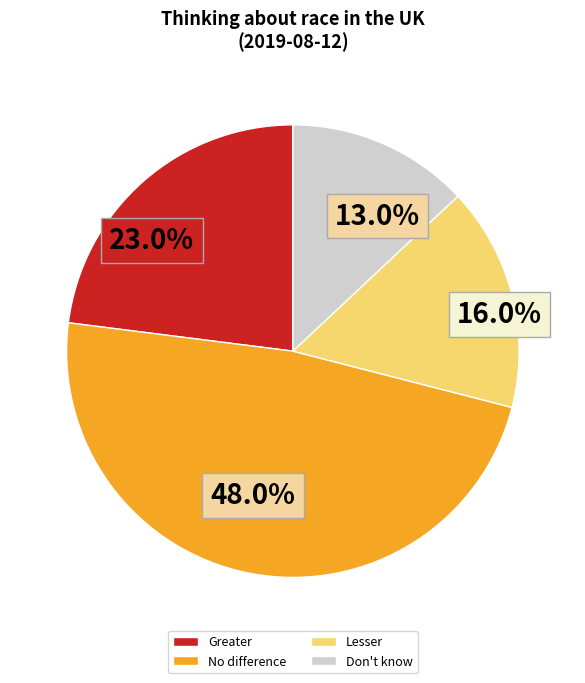

How many segments does this pie chart have?

4